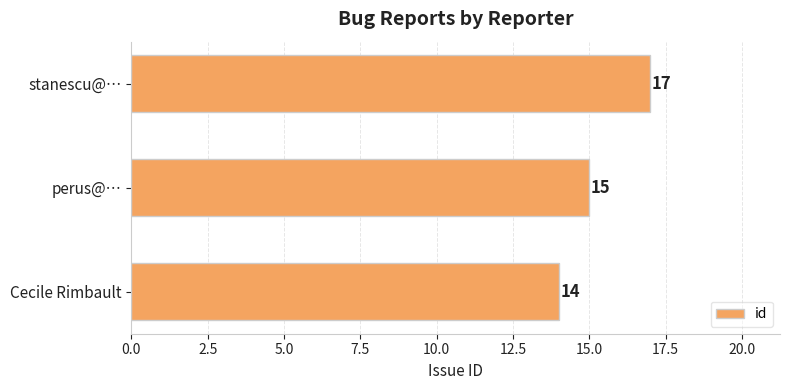

Where is the data nearest to the value 15?

perus@…